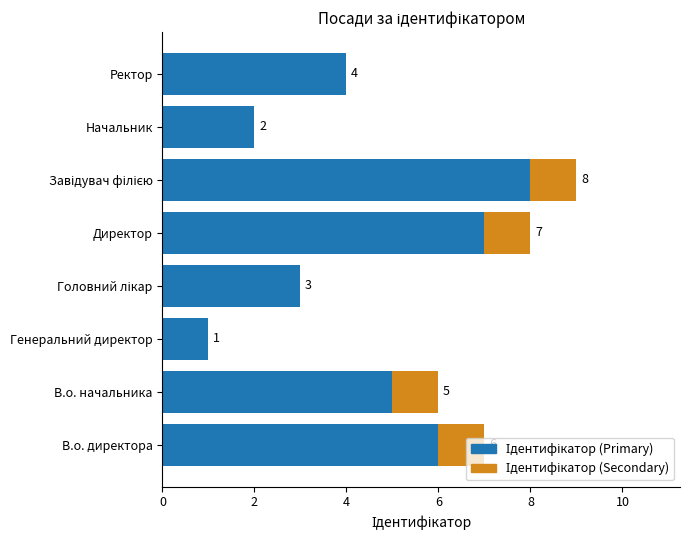

What is the total value across all series at Ректор?

4